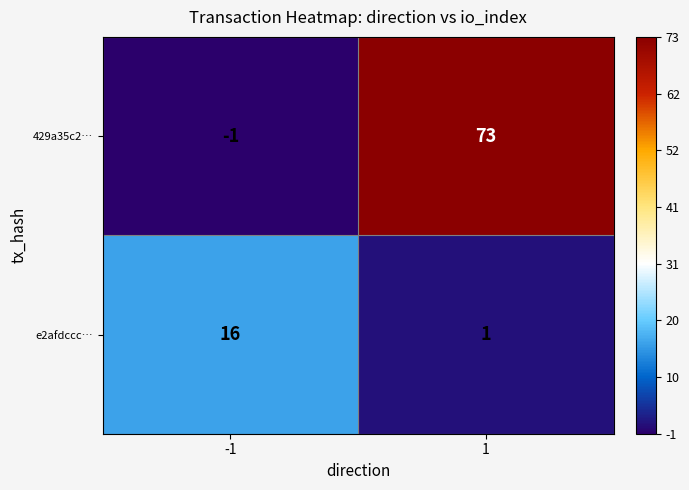

Reading left to right, extract all data points from this chart.

429a35c2…: -1=-1	1=73
e2afdccc…: -1=16	1=1